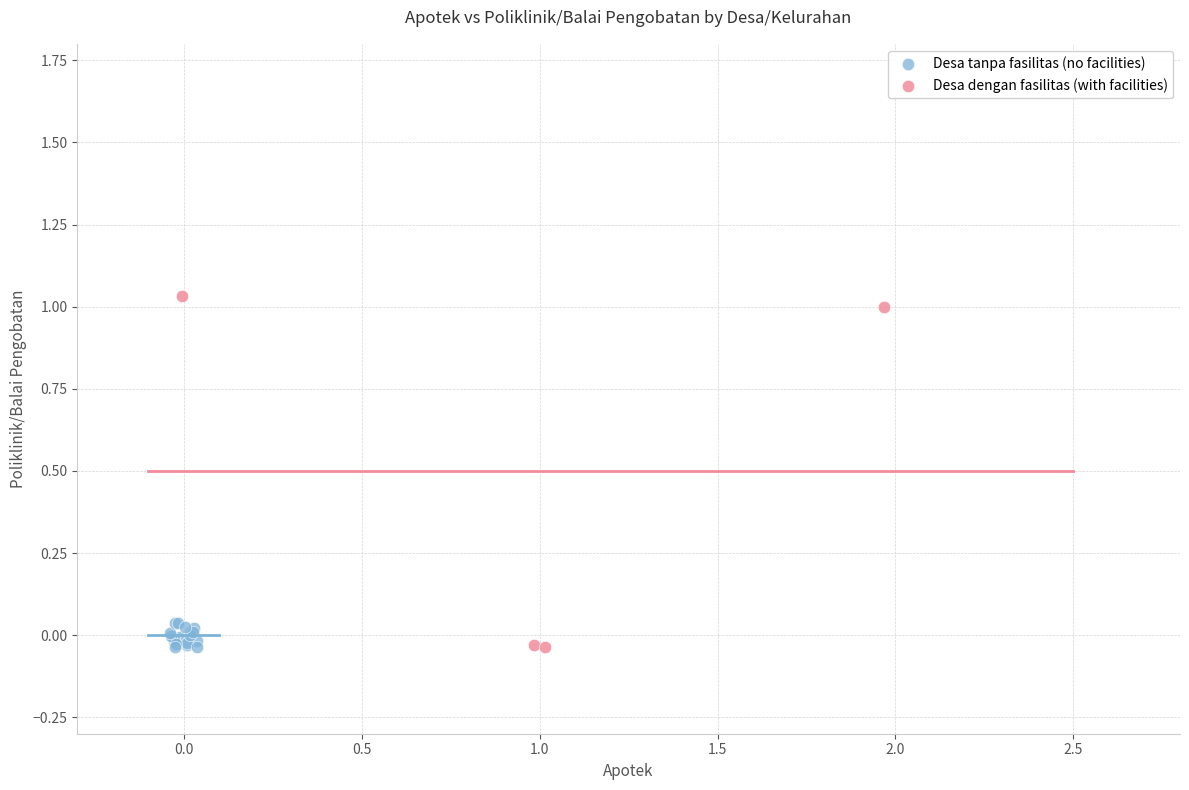

Which series reaches the maximum Y coordinate?

Desa dengan fasilitas (with facilities)